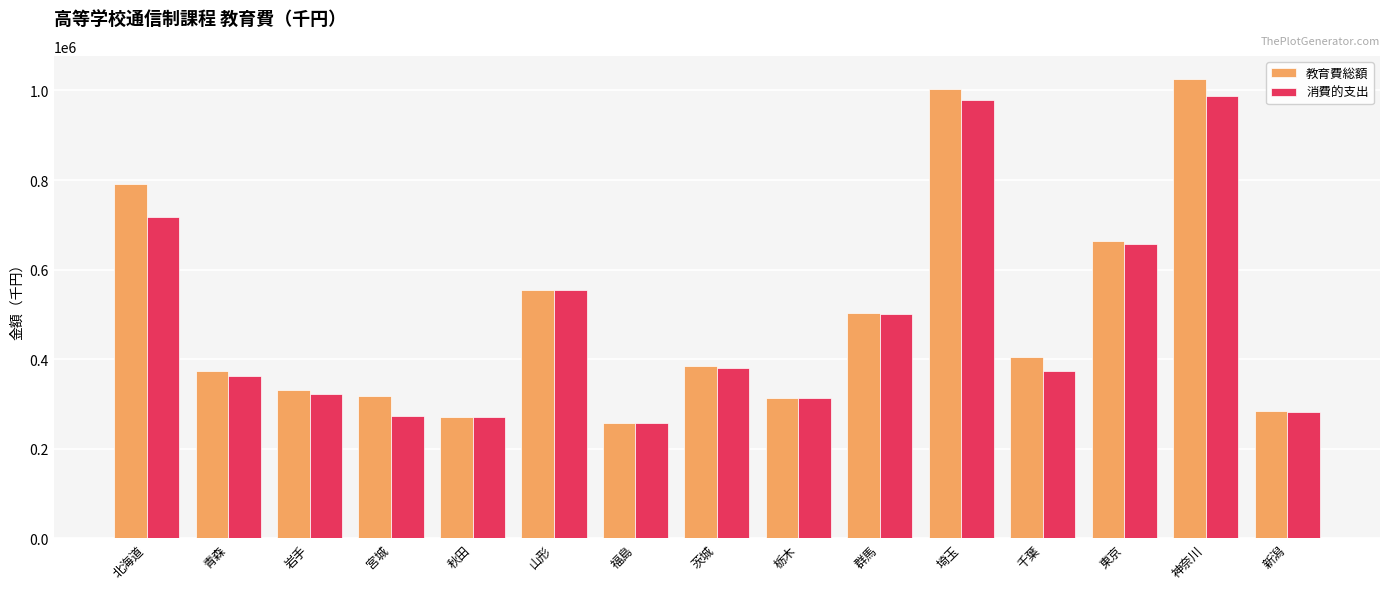

Where is 教育費総額 nearest to the value 641723?

東京